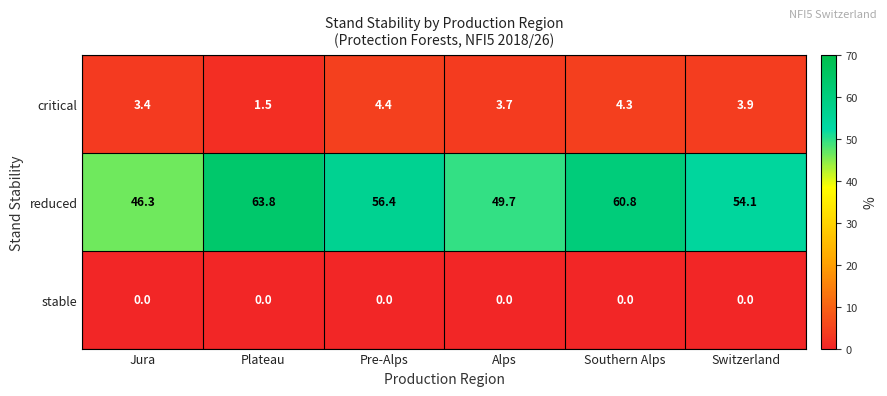

List the series in order of their peak value, highest first.

reduced, critical, stable